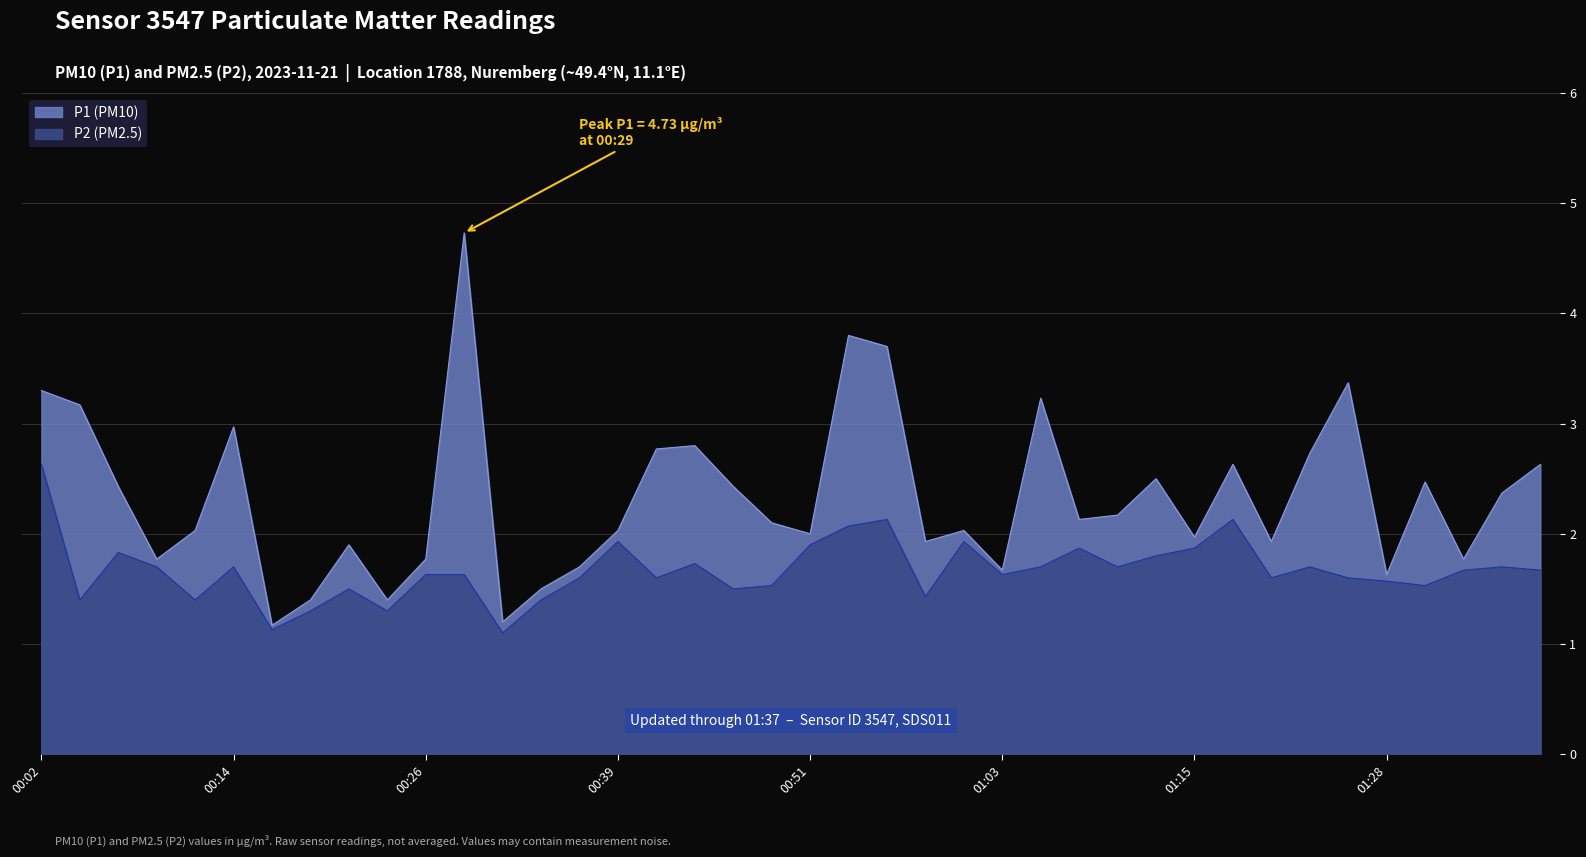

What is the sum of the P2 values at 00:24 and 01:23?

3.0